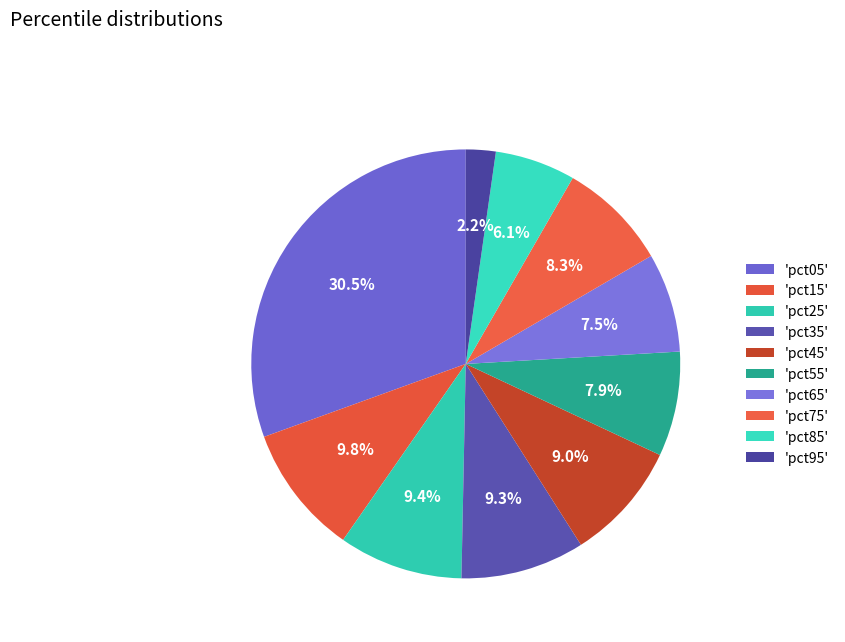

To the nearest percent, what is the average slice percentage?

10%